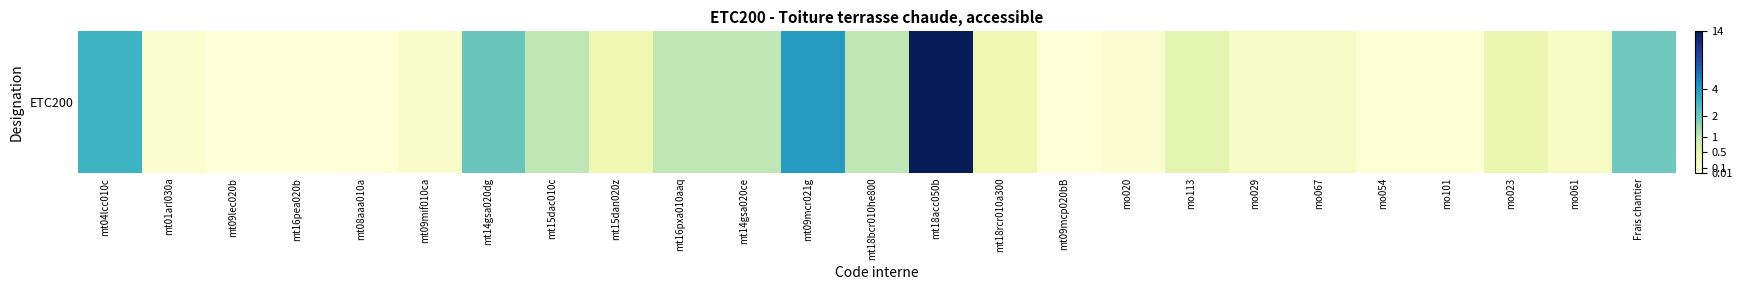

True or false: the data shows 0.2 at mo067.

True